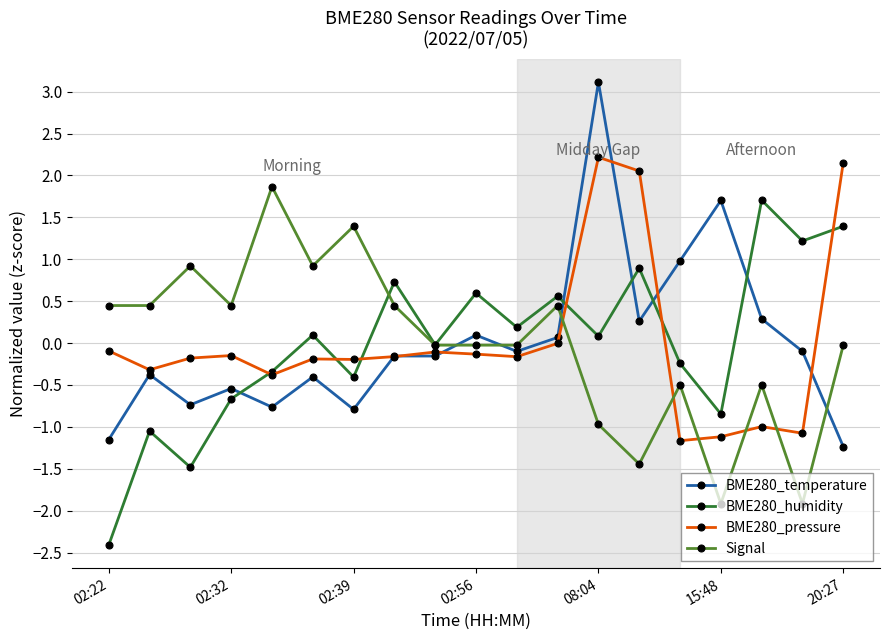

True or false: BME280_humidity has more than 0 interior local peaks.

True